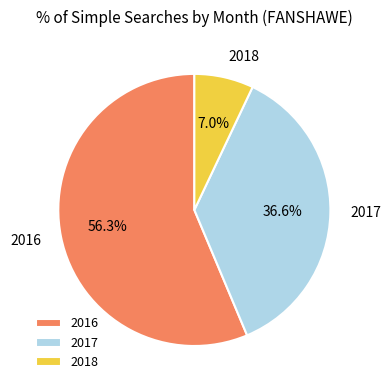

How much of the chart is everything except 2018?

93.0%